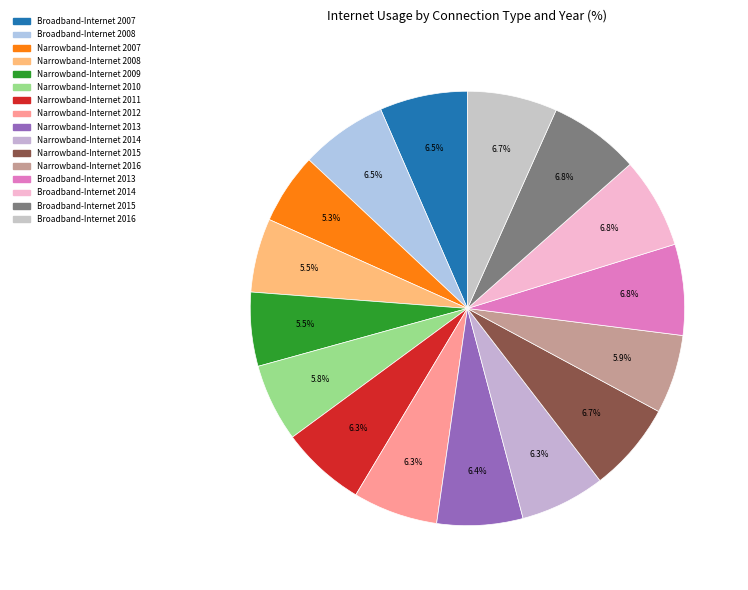

To the nearest percent, what is the difference between the largest and smallest slice percentages?

1%